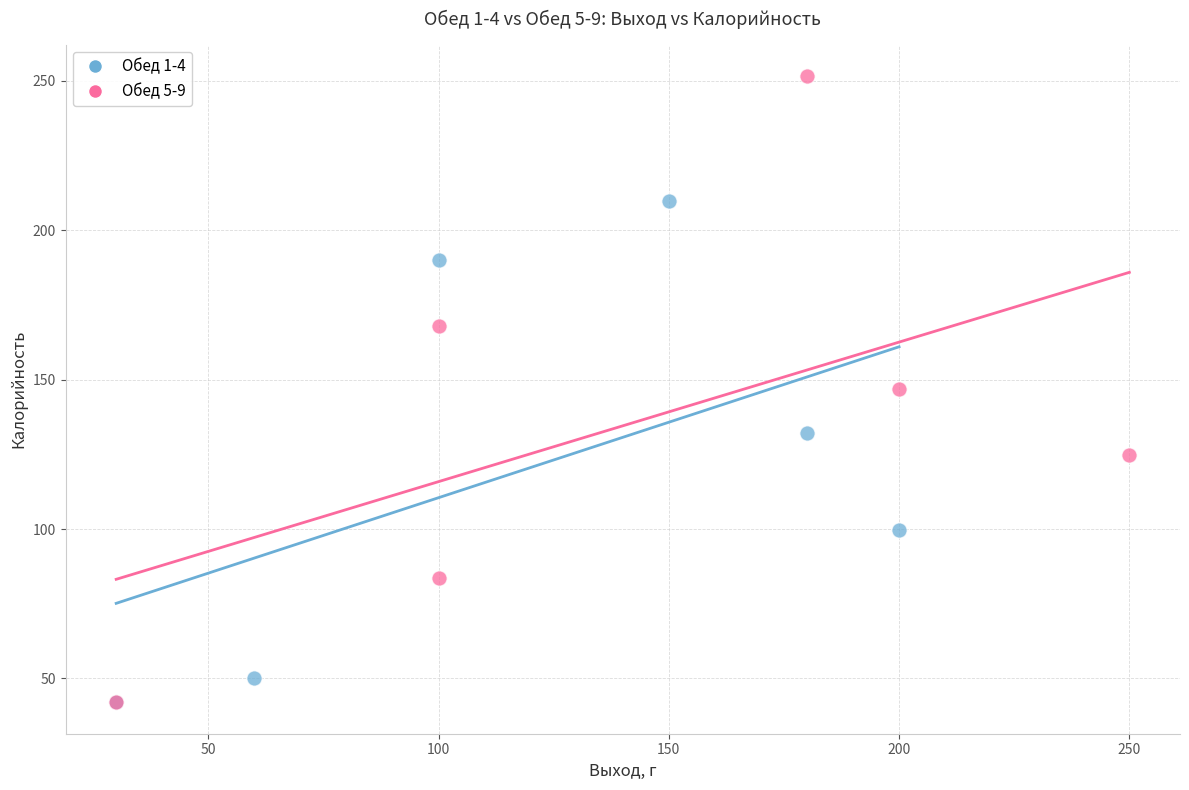

Which series has the largest Y range (max minus min)?

Обед 5-9